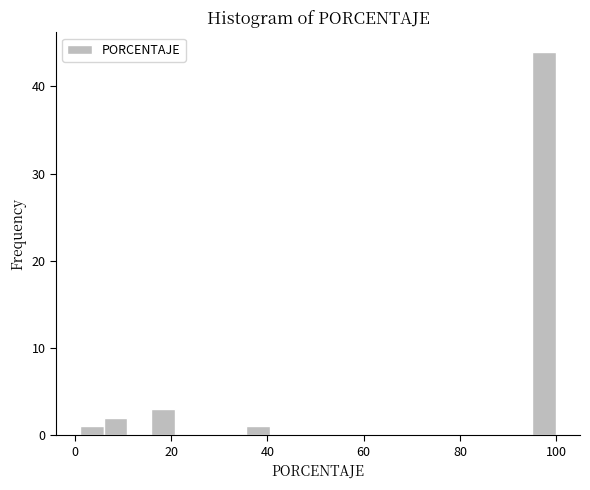

Around what value on the x-axis is the tallest bar? Give the approximate position of its centre, as read against the axis.

98